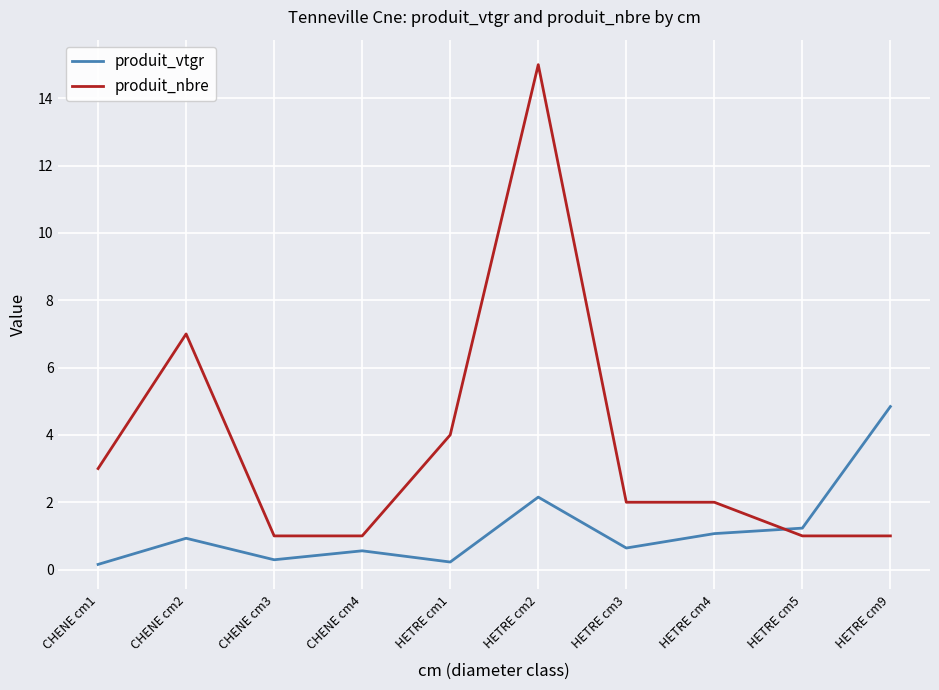

Between which two adjacent categories do produit_vtgr and produit_nbre first intersect?

HETRE cm4 and HETRE cm5